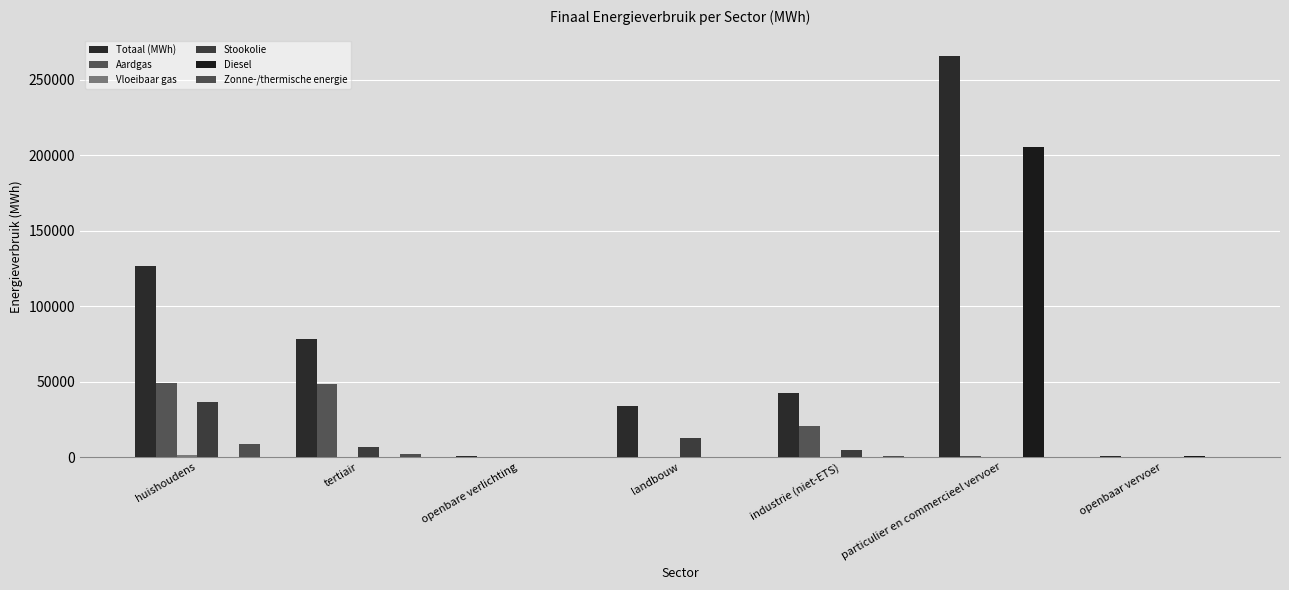

True or false: Vloeibaar gas has a value of 389.8 at particulier en commercieel vervoer.

True